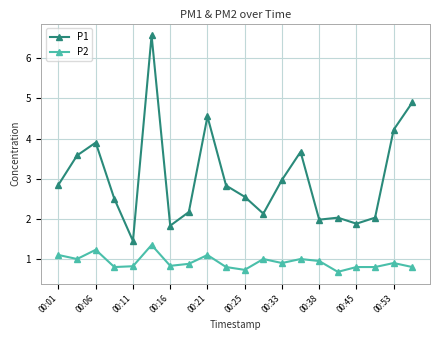

Which series has the largest total across all categories?

P1